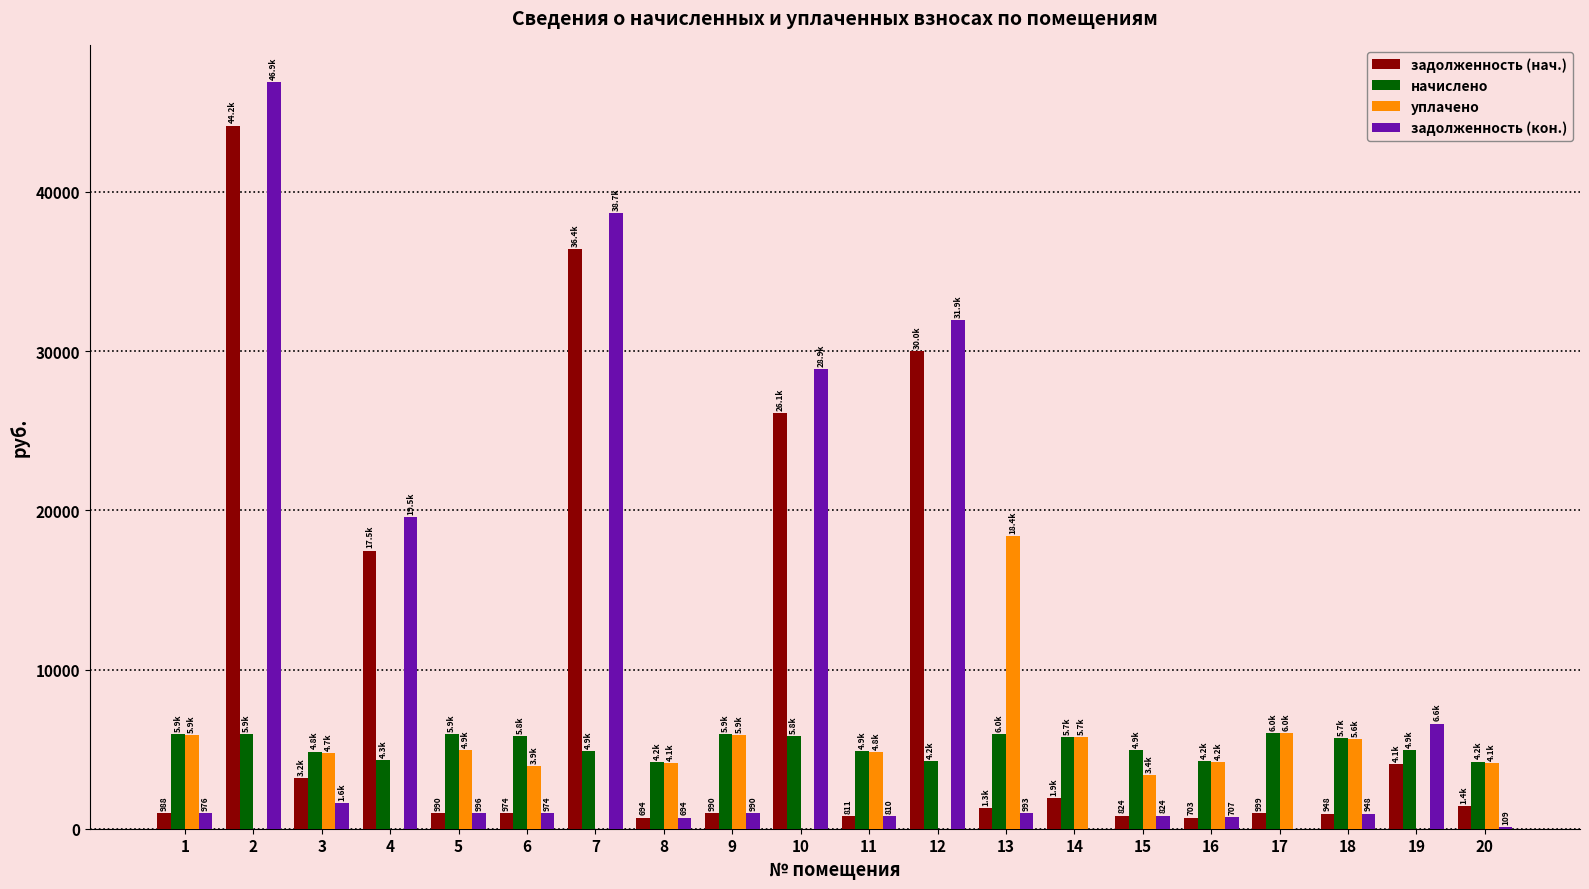

The value of задолженность (кон.) at 14 is 0.0. True or false?

True